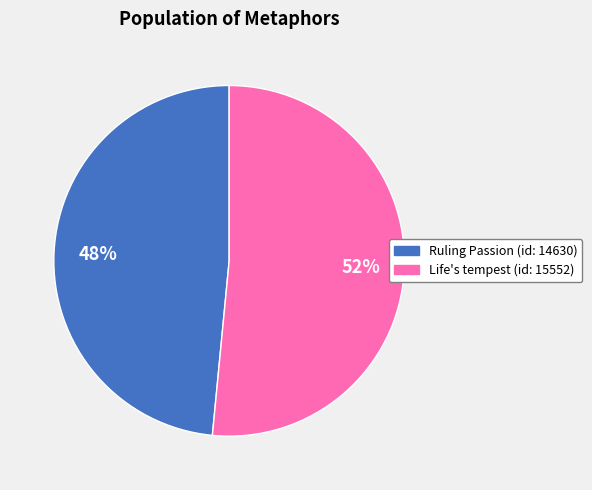

What is the majority slice?

Life's tempest (id: 15552)